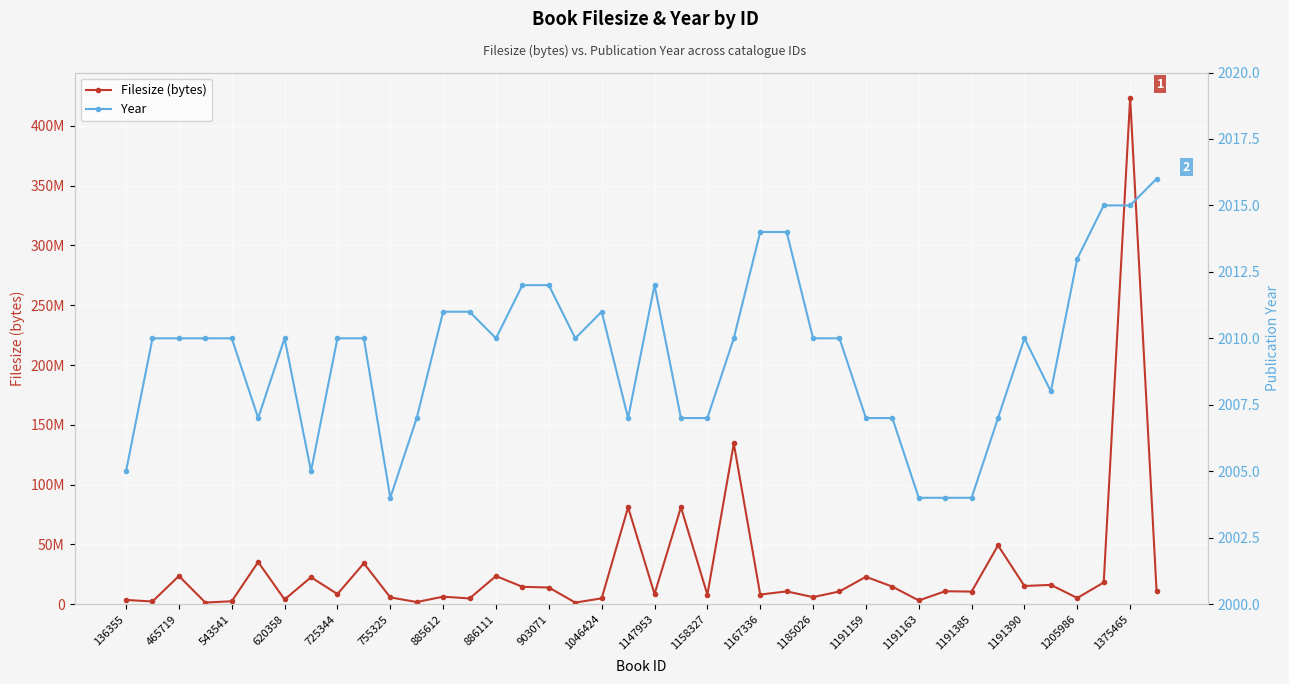

How many interior local valleys does the Filesize (bytes) series have?

15